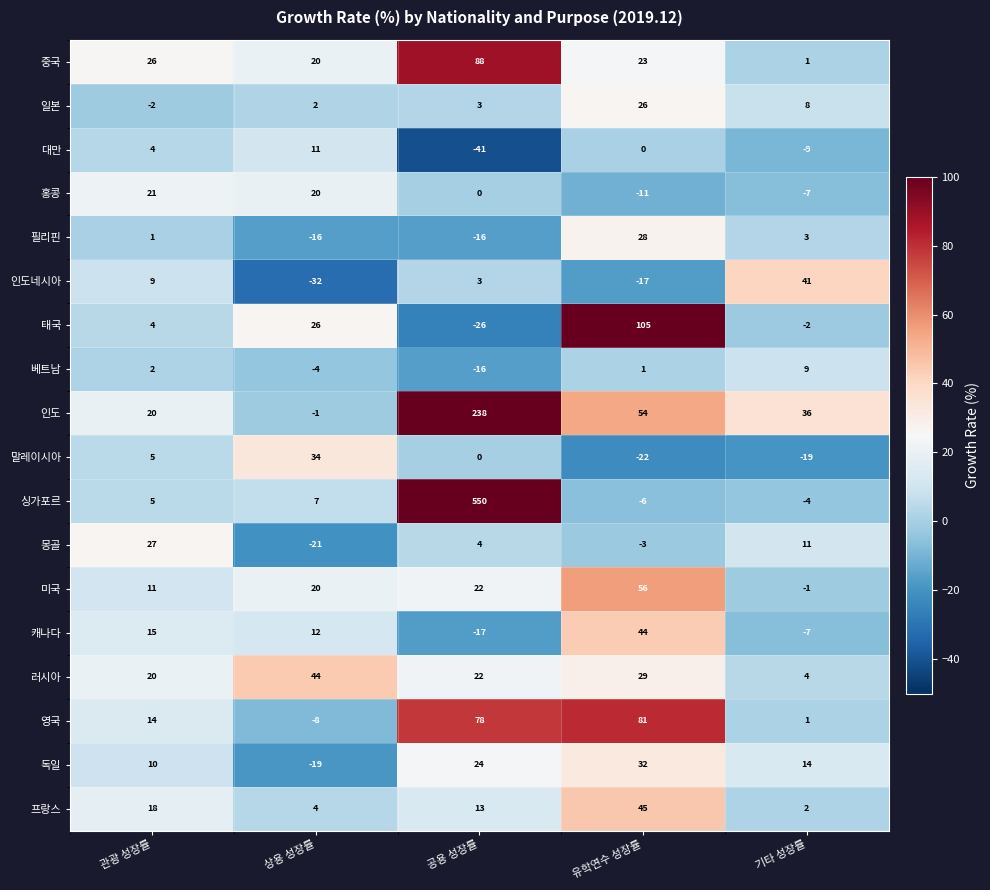

What is the sum of the 대만 values at 관광 성장률 and 기타 성장률?

-5